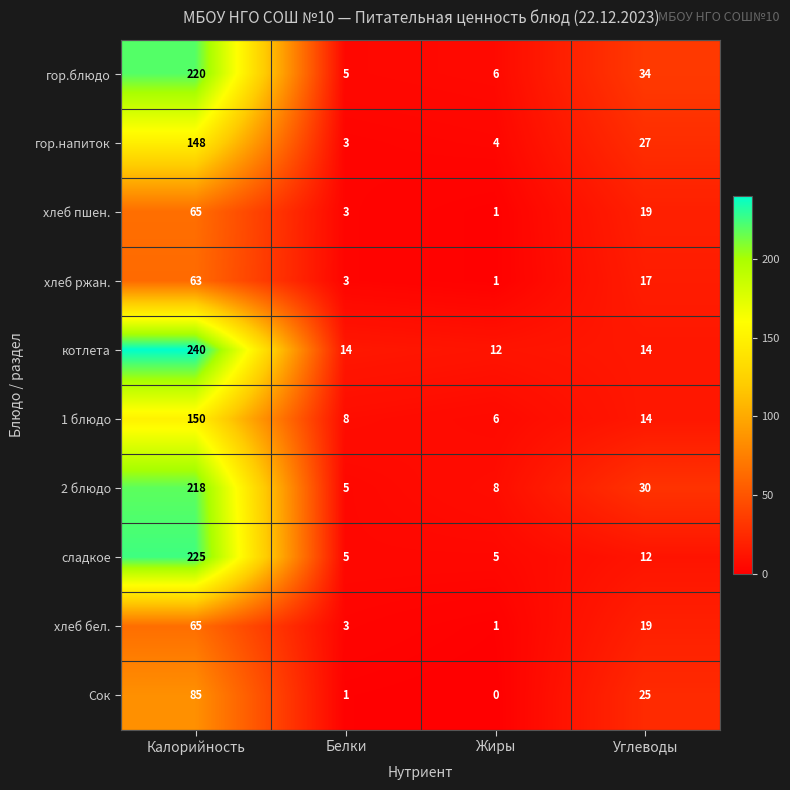

At which category does the chart reach its minimum across all series?

Жиры